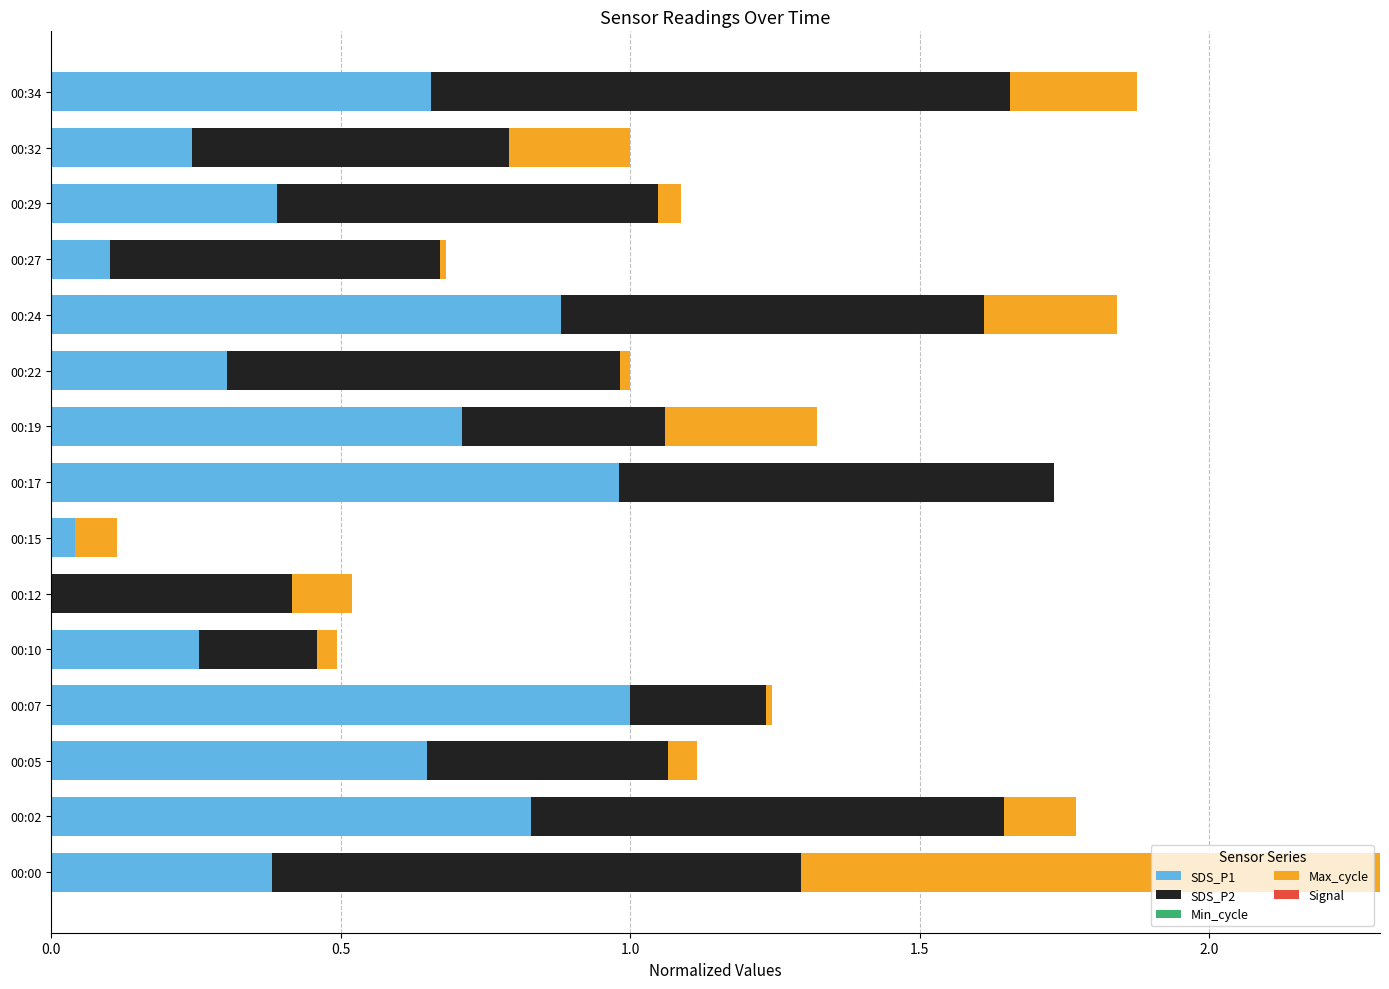

The SDS_P1 series shows 0.3 at 00:24. True or false?

False